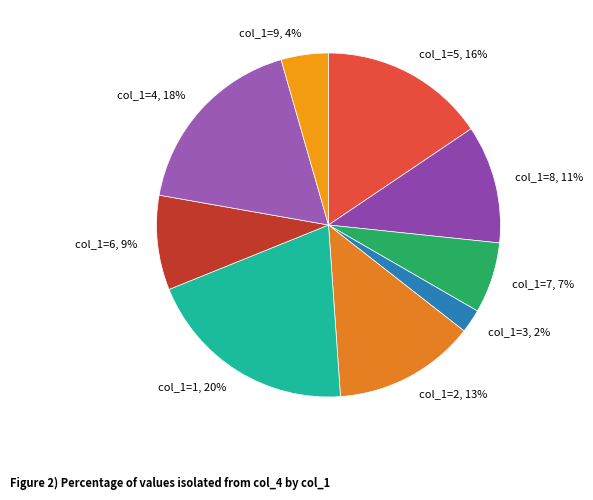

How many segments does this pie chart have?

9